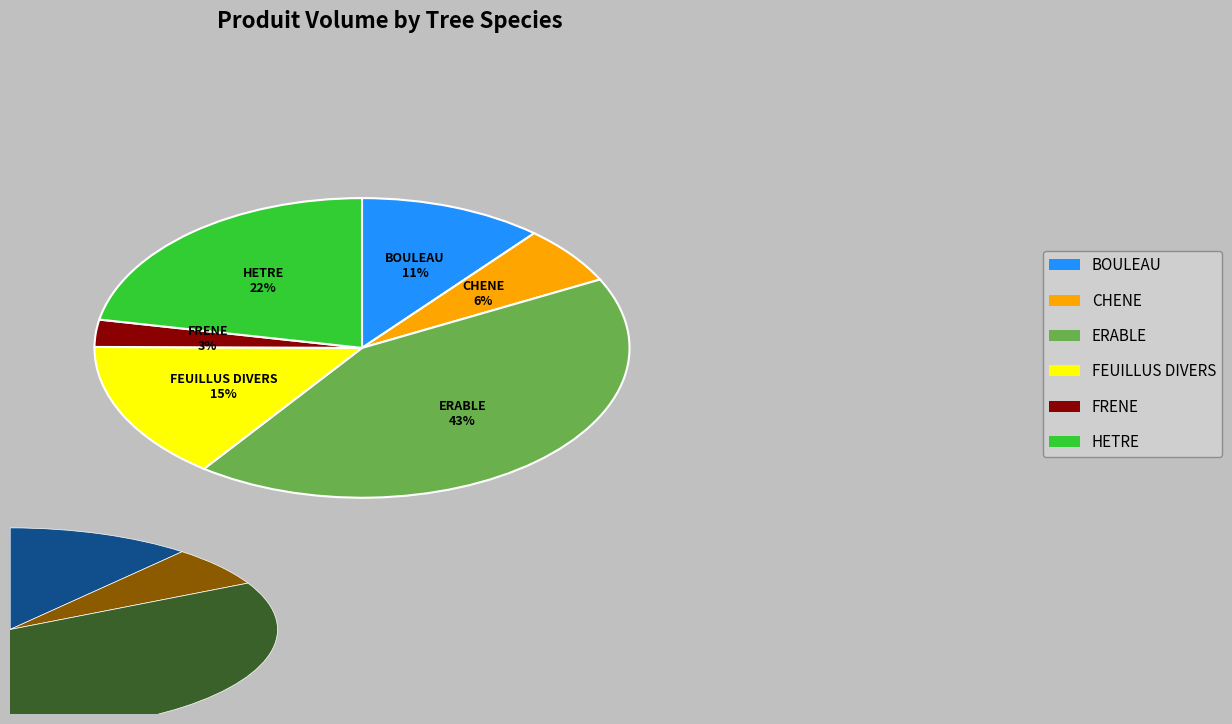

Does ERABLE account for over 50% of the chart?

No